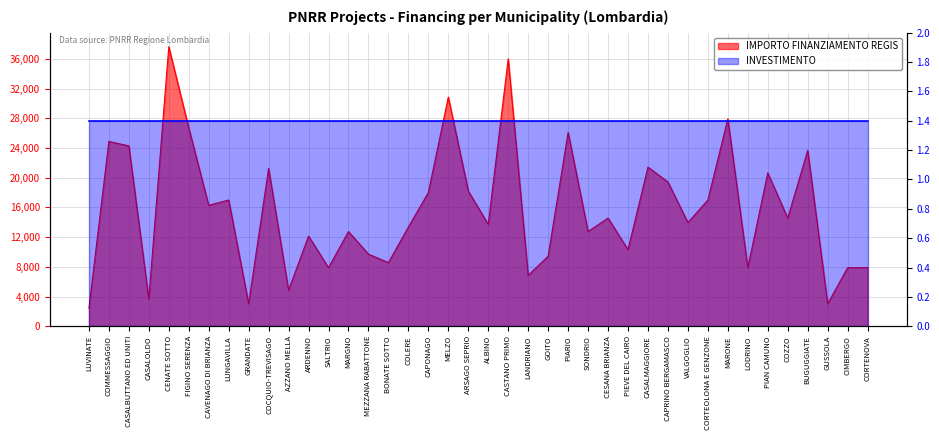

What is the change in value from BONATE SOTTO to PIAN CAMUNO?

+12068